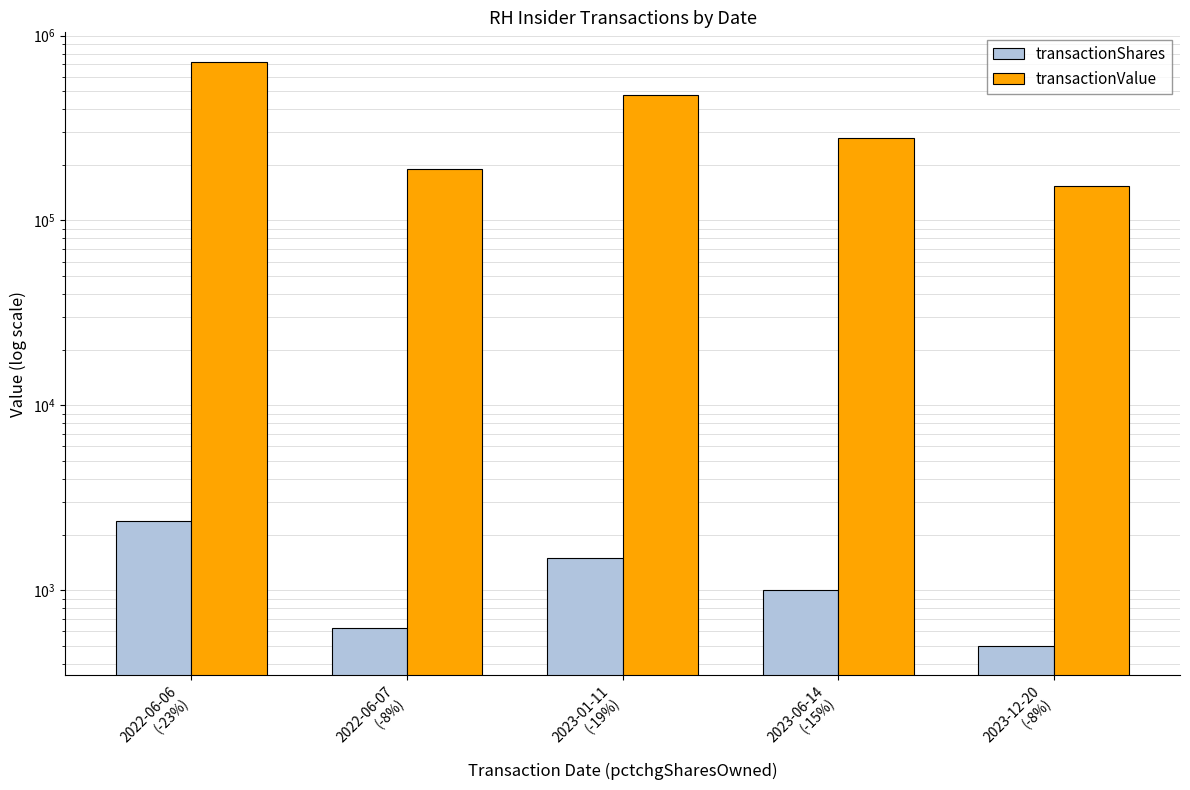

What is the sum of all transactionShares values?

6000